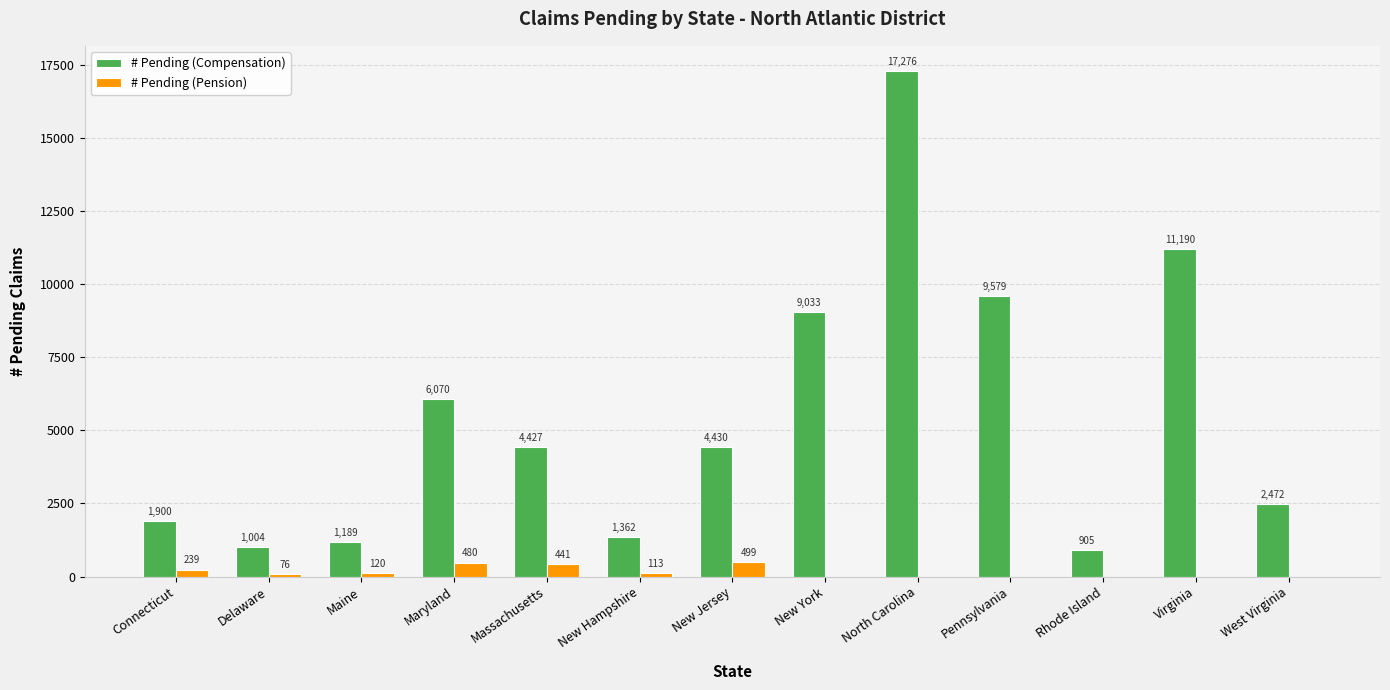

The # Pending (Compensation) series shows 1900 at Connecticut. True or false?

True